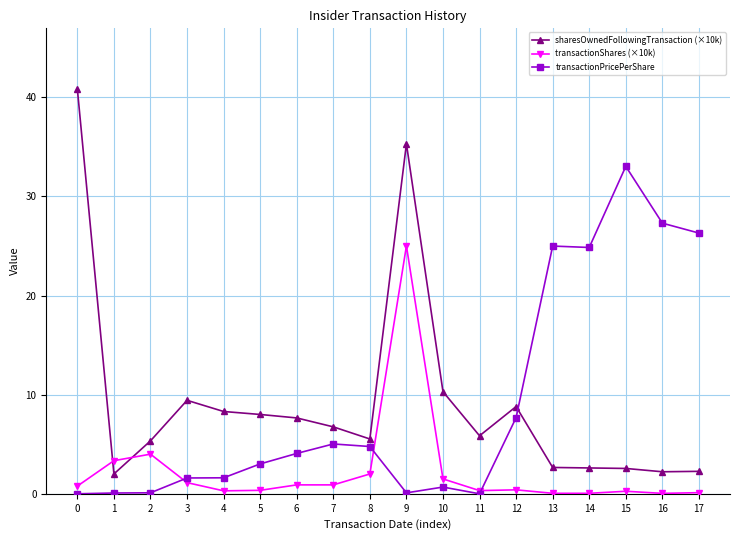

What is the difference between the sharesOwnedFollowingTransaction (×10k) values at 16 and 9?

33.1